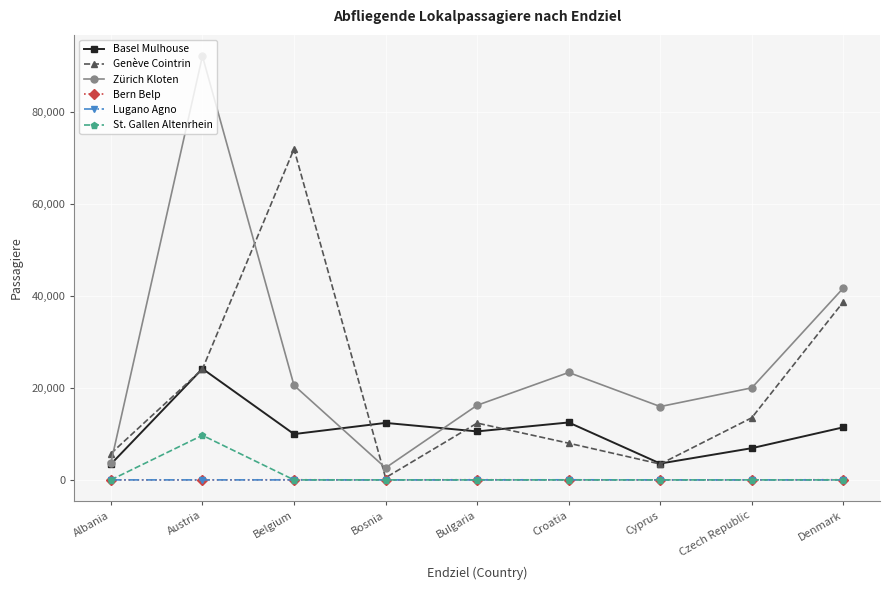

The value of St. Gallen Altenrhein at Bosnia is 0. True or false?

True